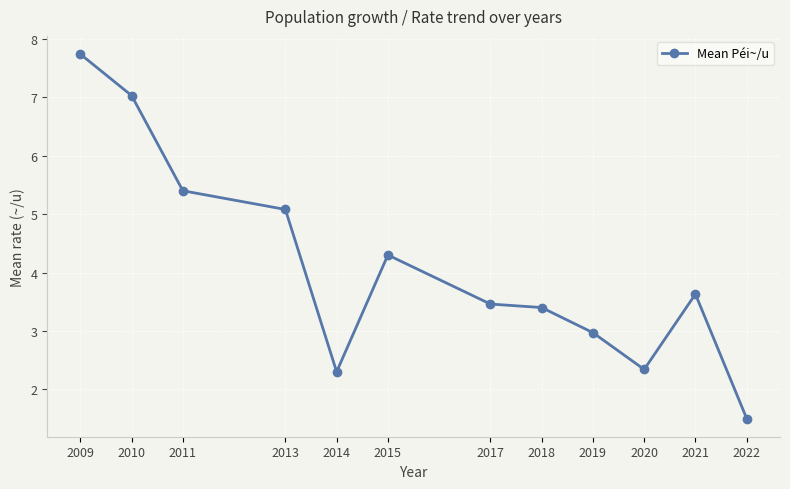

What is the value of the 6th point from the left?

4.3